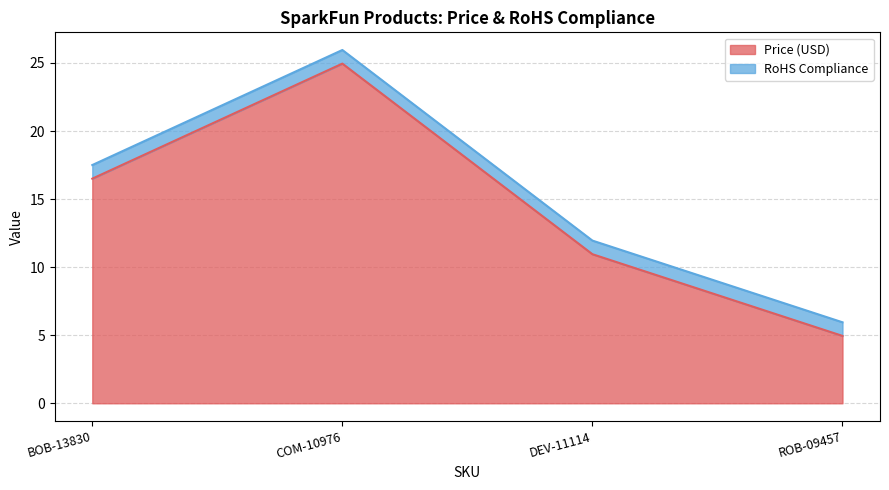

Which has a higher value, DEV-11114 or ROB-09457?

DEV-11114